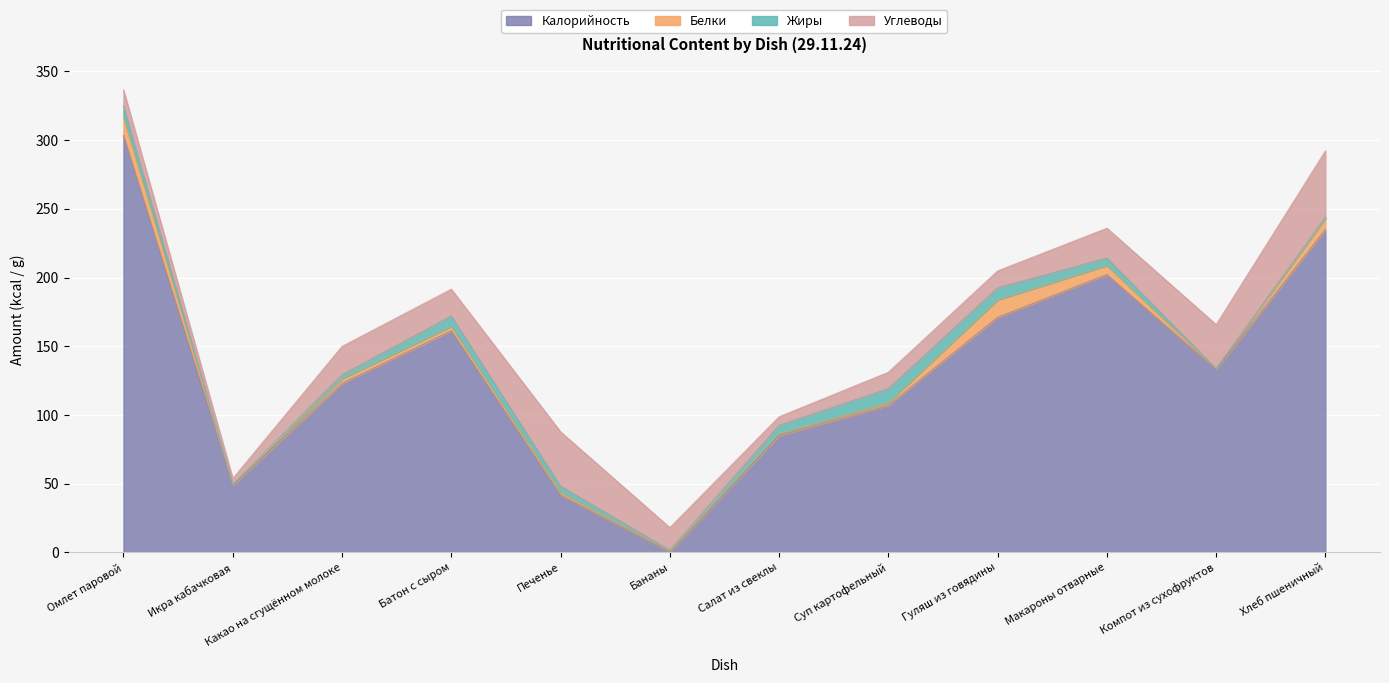

Reading right to left, transcribe all the data shown in this chart.

Калорийность: 235.0	133.0	202.1	171.0	107.0	85.0	0.2	41.7	161.3	123.0	48.7	303.5
Белки: 7.9	0.7	6.6	12.7	2.0	1.4	0.8	2.1	3.1	3.3	0.7	13.3
Жиры: 1.0	0.1	5.4	8.8	10.1	6.0	0.6	4.3	7.6	3.0	0.1	8.0
Углеводы: 48.3	32.0	21.7	12.4	12.0	6.3	16.4	39.6	19.6	20.6	4.3	11.7